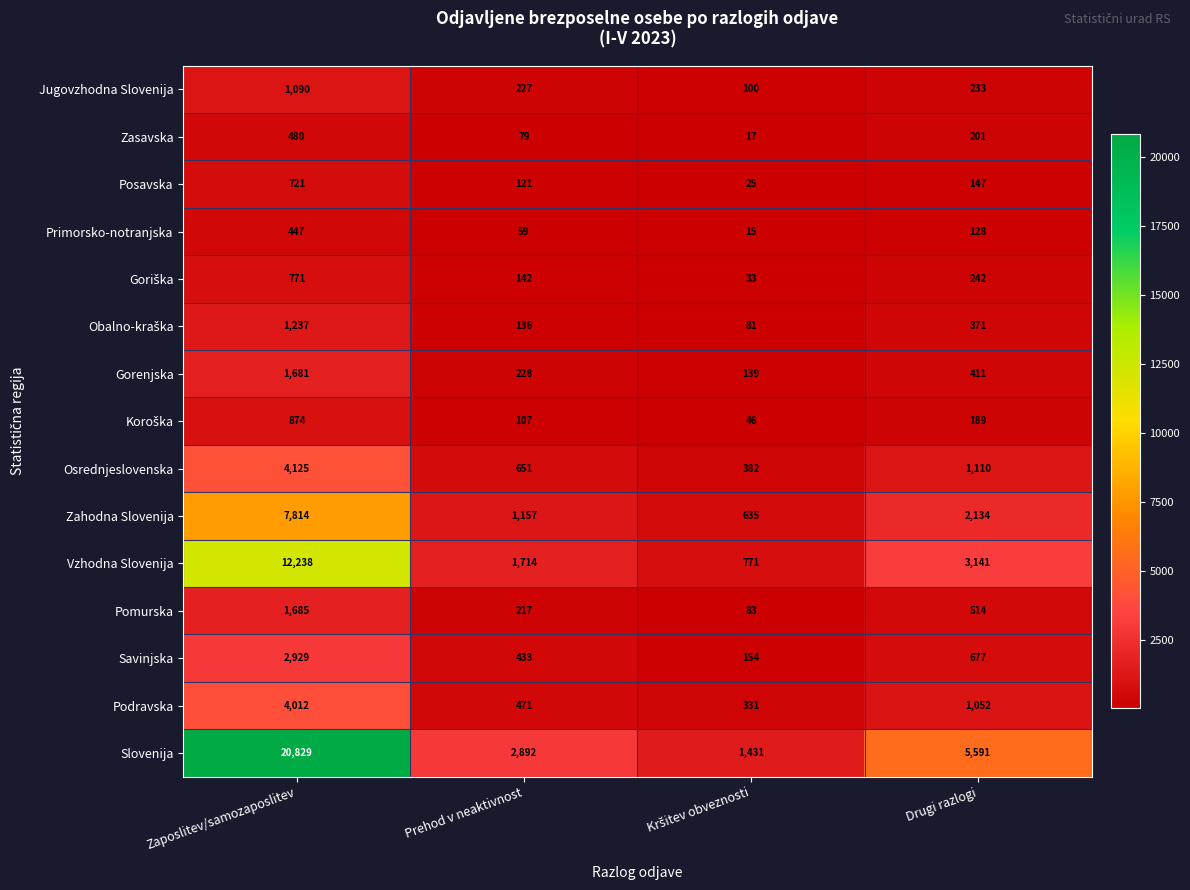

Which series has the largest total across all categories?

Slovenija